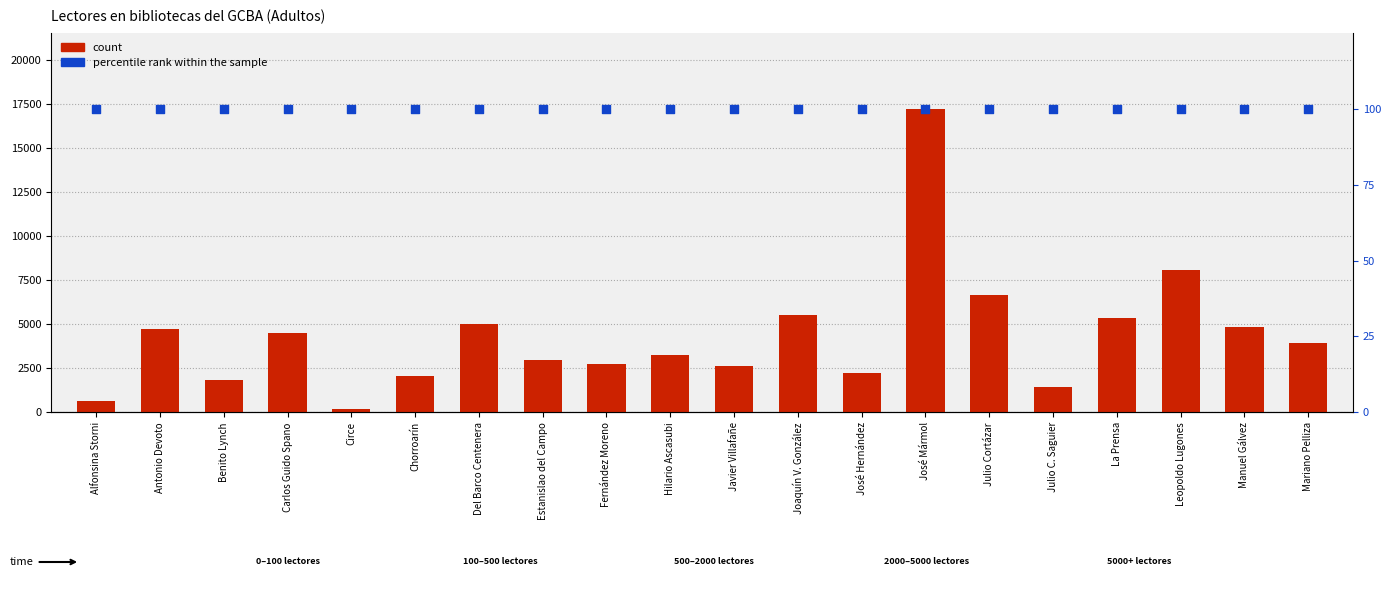

What is the total value across all series at Hilario Ascasubi?

3367